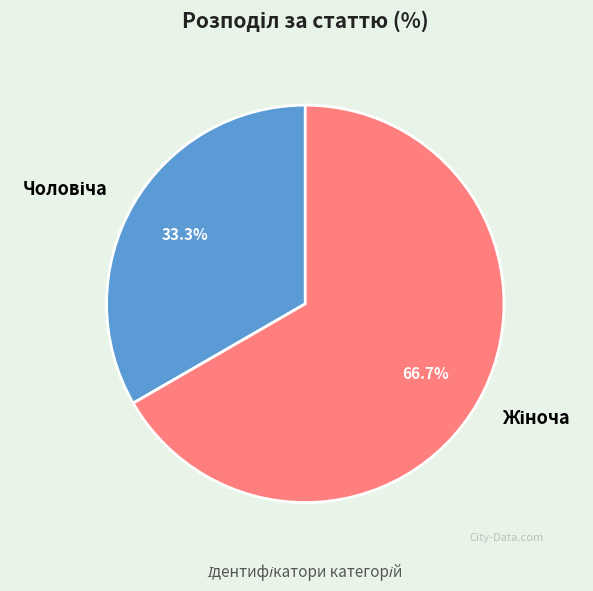

Is there any slice that represents more than half of the pie?

Yes